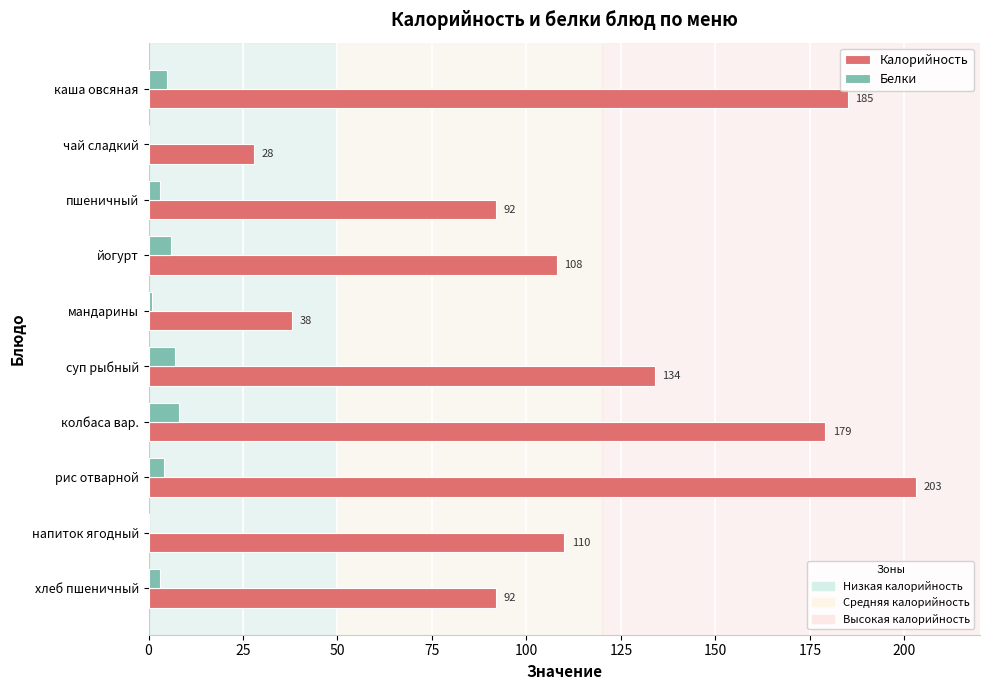

What is the sum of all Калорийность values?

1169